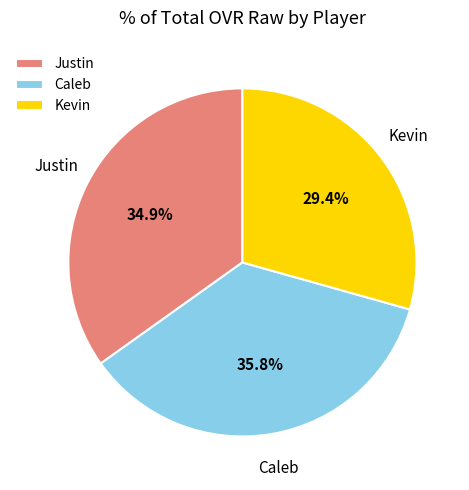

How many segments does this pie chart have?

3